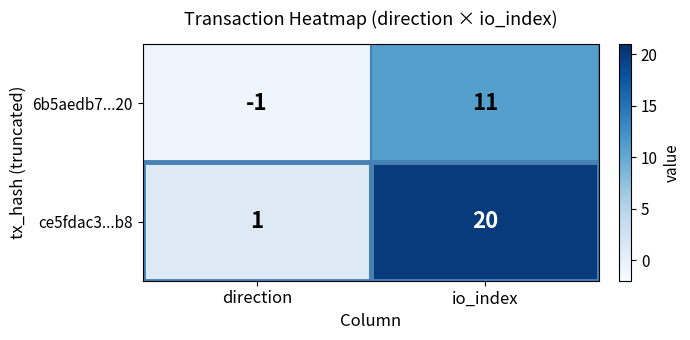

Is it true that ce5fdac3...b8 equals 33 at io_index?

False